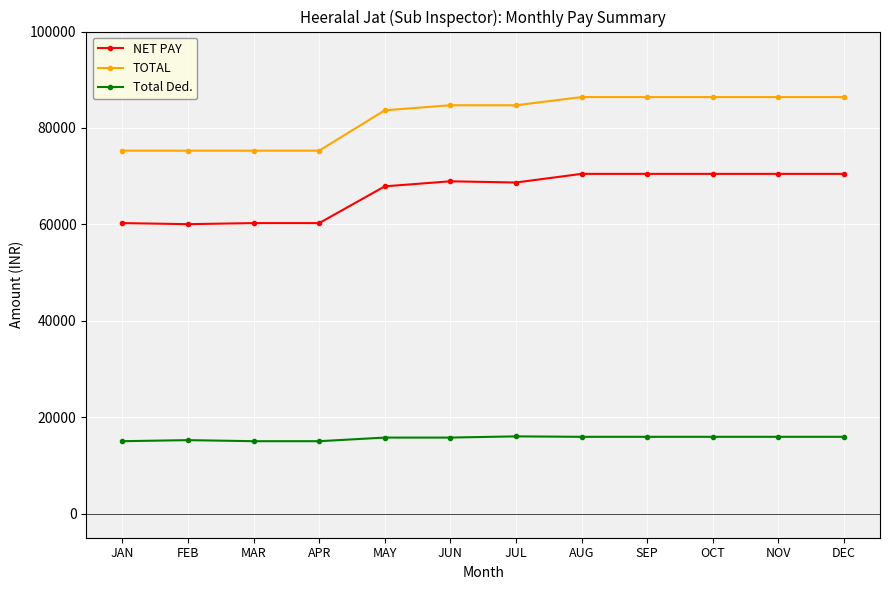

What is the sum of the TOTAL values at MAY and APR?

158954